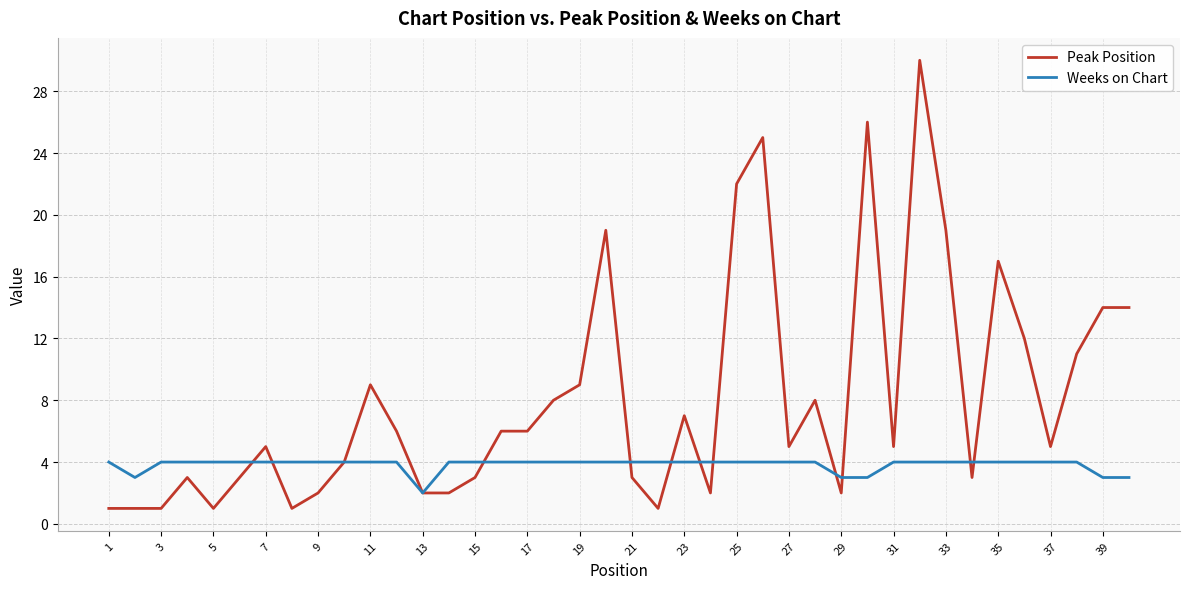

What is the difference between the maximum and minimum values in the Weeks on Chart series?

2